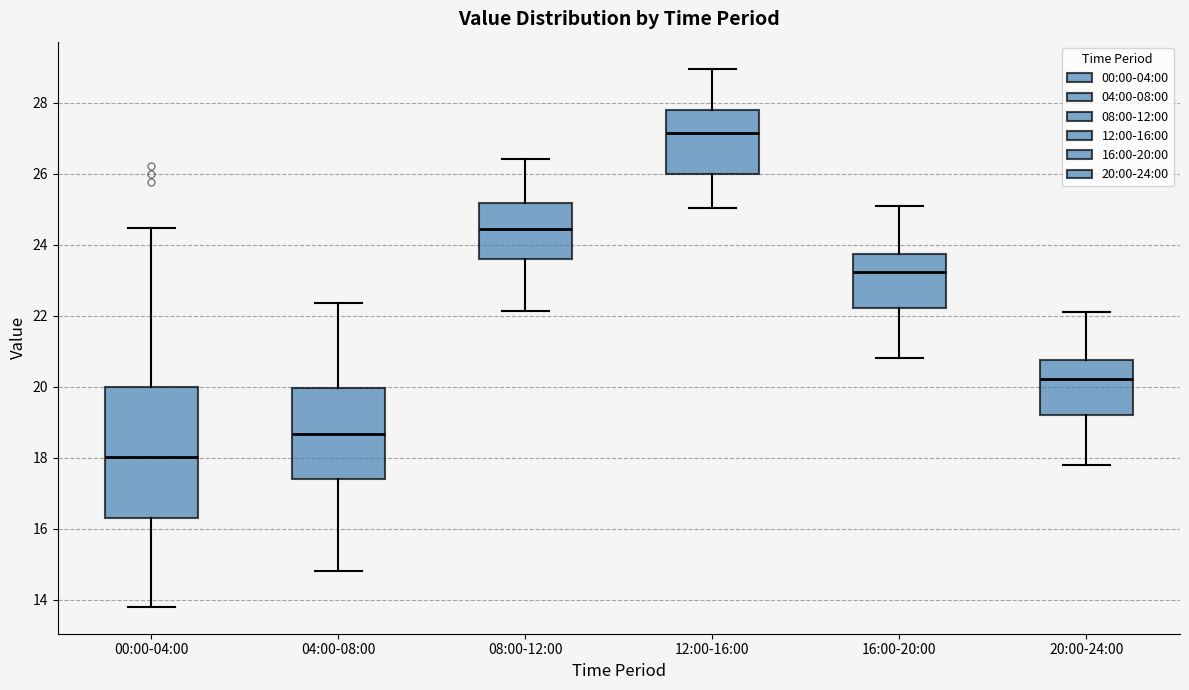

Reading left to right, transcribe this box plot: for each box, give where its median line is, the range the box spans, and where its two whiskers end, as read against the y-axis. The values are not printed on the chart, so give them approximately, as read against the axis.

00:00-04:00: median 18.0, box 16.4 to 20.0, whiskers 13.8 to 24.4
04:00-08:00: median 18.6, box 17.4 to 20.0, whiskers 14.8 to 22.4
08:00-12:00: median 24.4, box 23.6 to 25.2, whiskers 22.2 to 26.4
12:00-16:00: median 27.2, box 26.0 to 27.8, whiskers 25.0 to 29.0
16:00-20:00: median 23.2, box 22.2 to 23.8, whiskers 20.8 to 25.2
20:00-24:00: median 20.2, box 19.2 to 20.8, whiskers 17.8 to 22.2